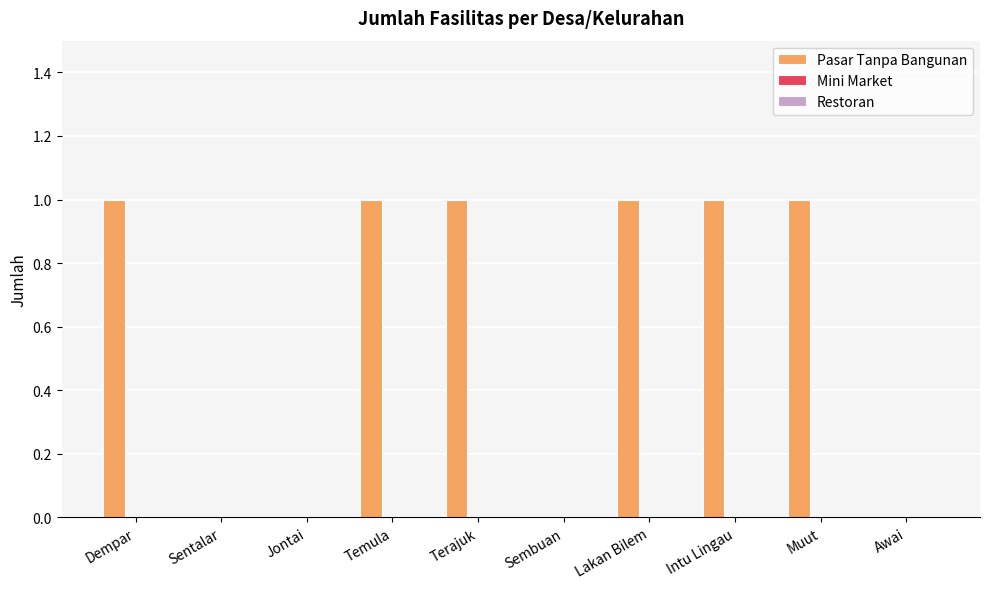

Are the bars horizontal?

No